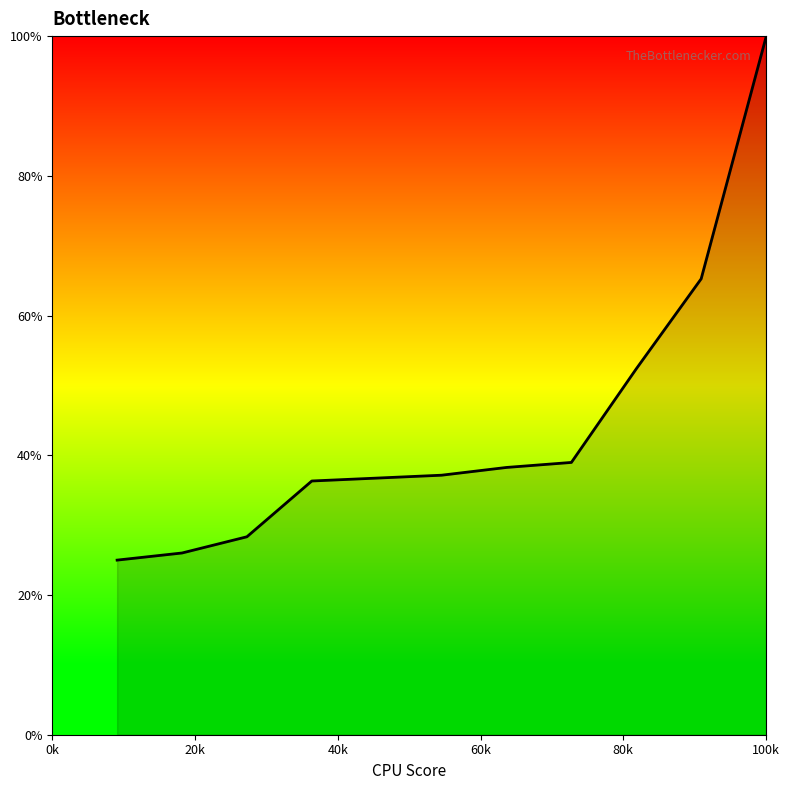

Is this an area chart (filled region under the line)?

Yes